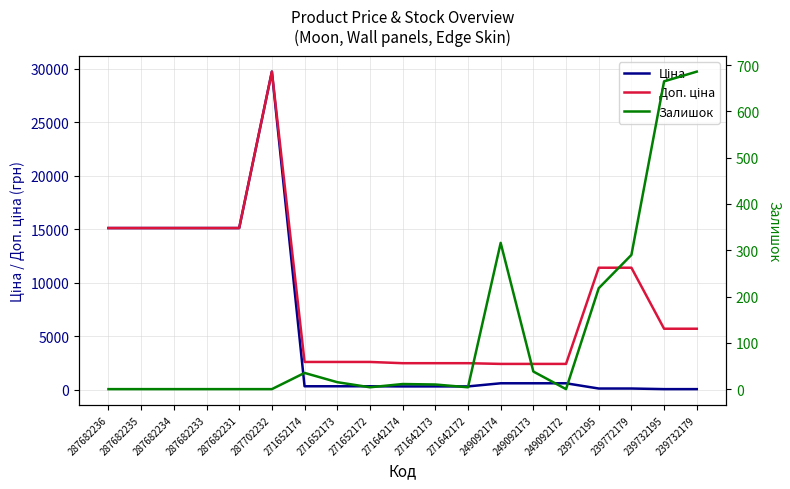

What is the total value across all series at 239772179?

11814.1